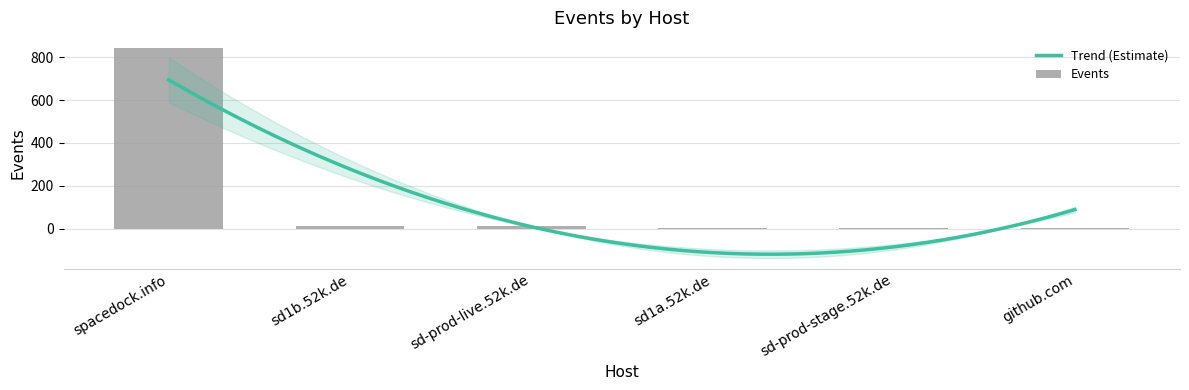

What is the change in value from spacedock.info to sd1b.52k.de?

-827